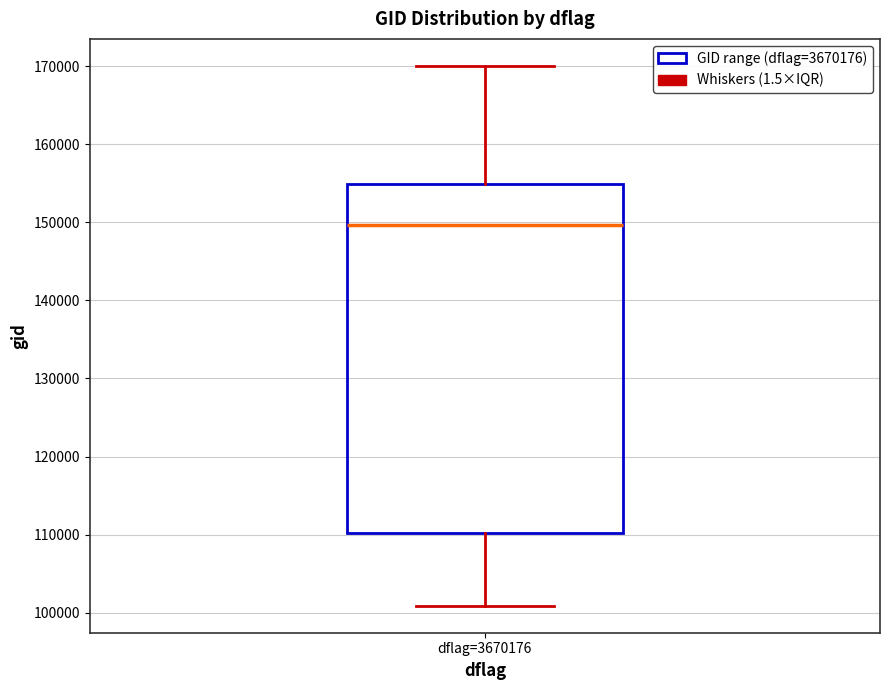

Transcribe this box plot: give where the median line is, the range the box spans, and where the two whiskers end, as read against the y-axis. The values are not printed on the chart, so give them approximately, as read against the axis.

median 150000, box 110000 to 155000, whiskers 101000 to 170000